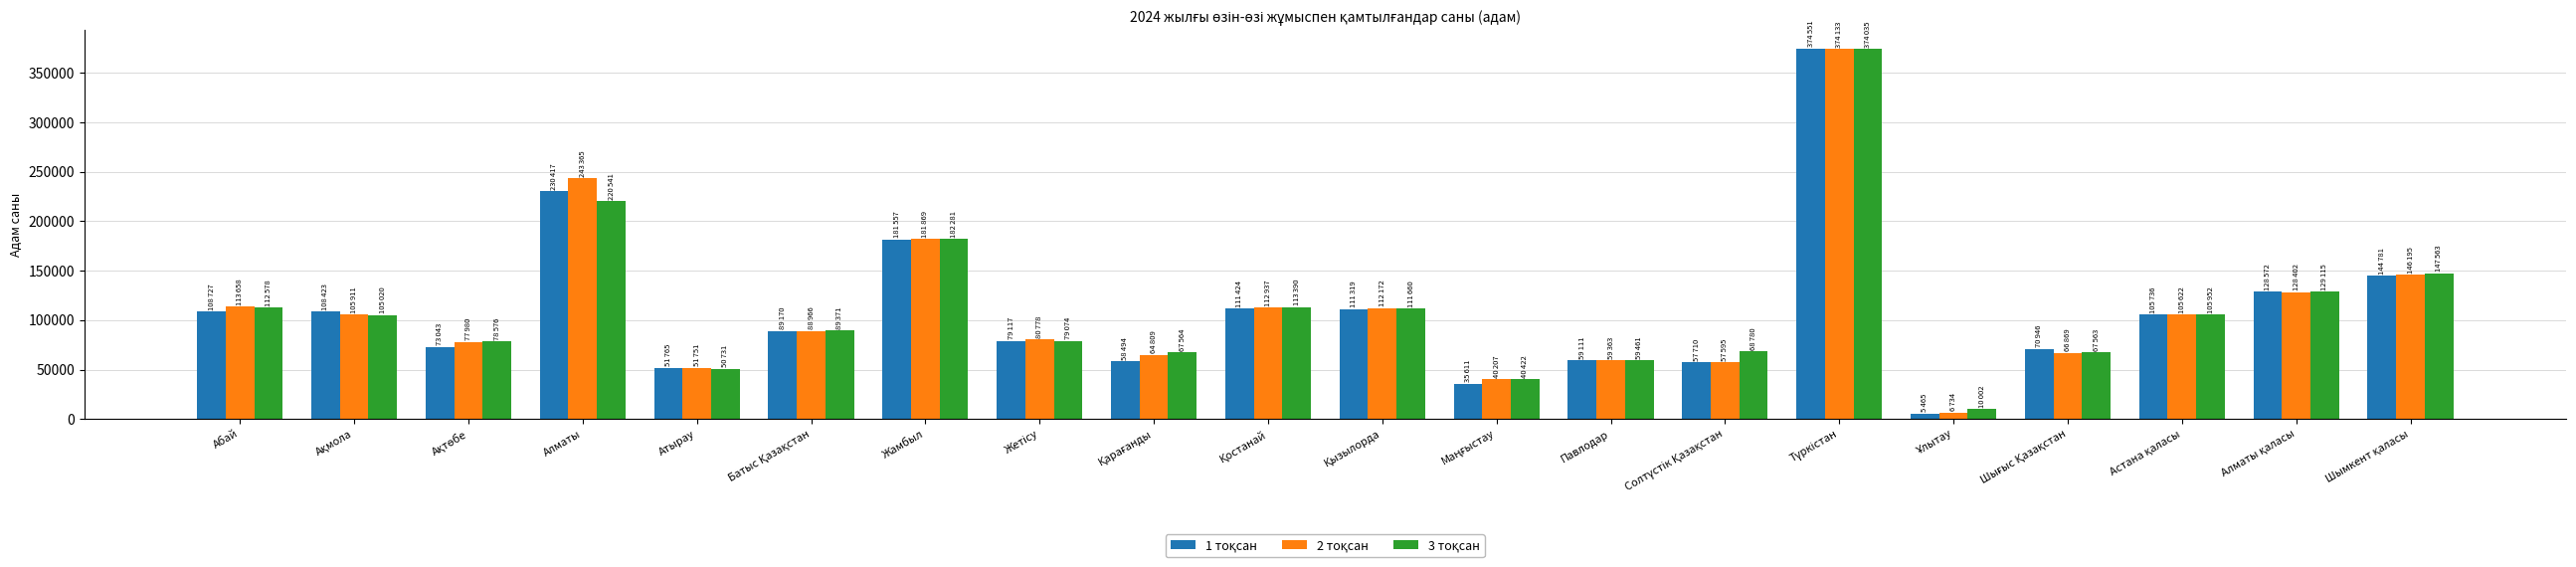

What is the greatest value displayed?

374551